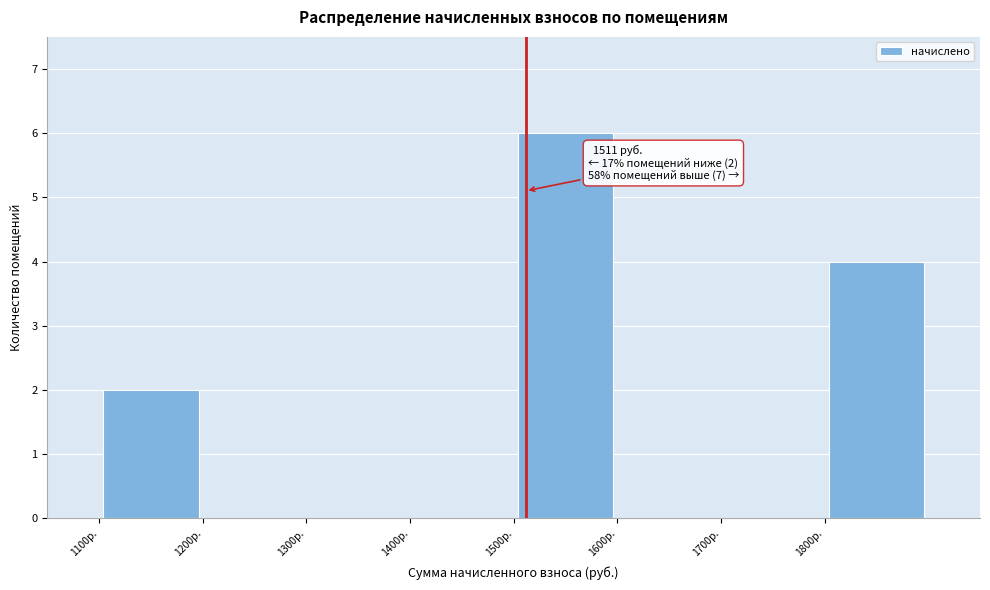

Which range on the x-axis has the tallest bar?

1500 to 1600